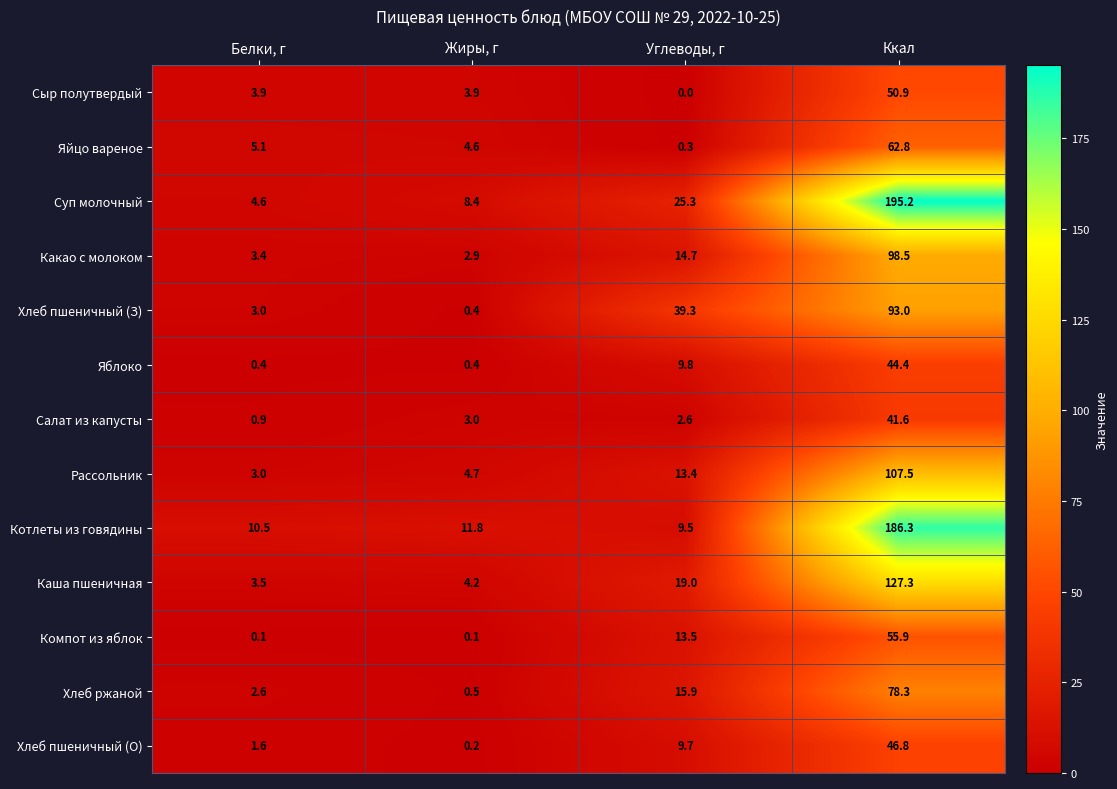

Which series has the widest spread of values?

Суп молочный